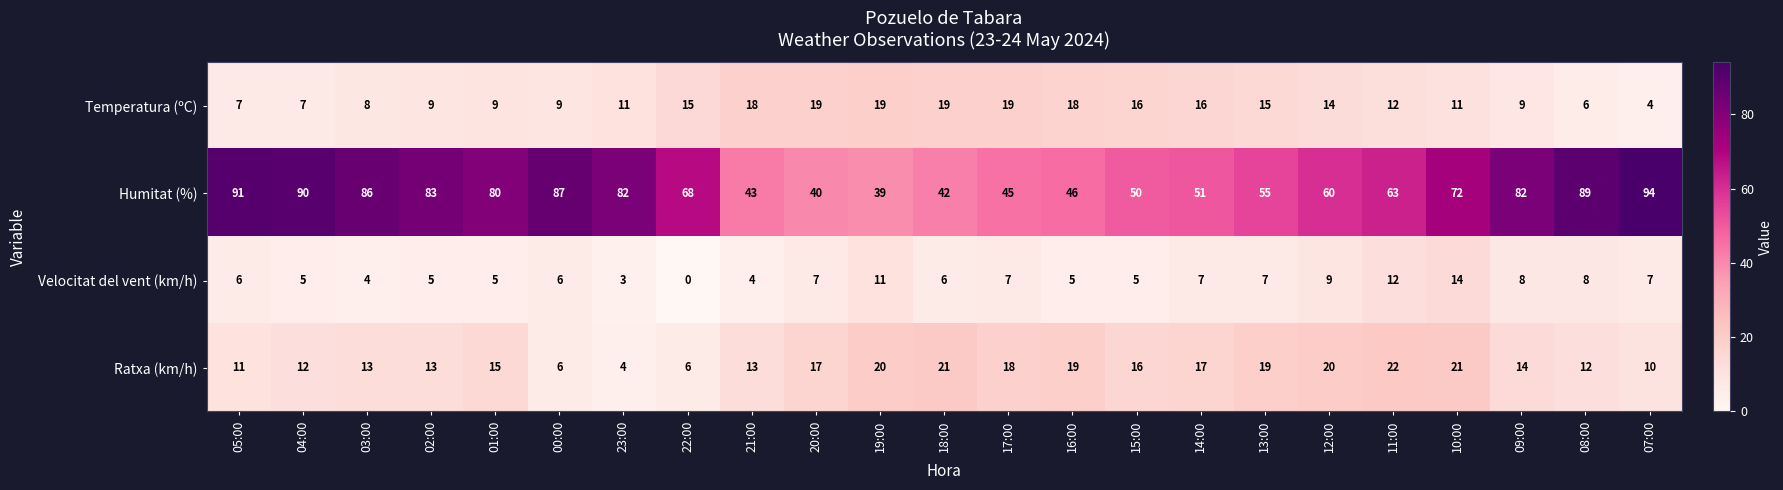

Which series has the widest spread of values?

Humitat (%)